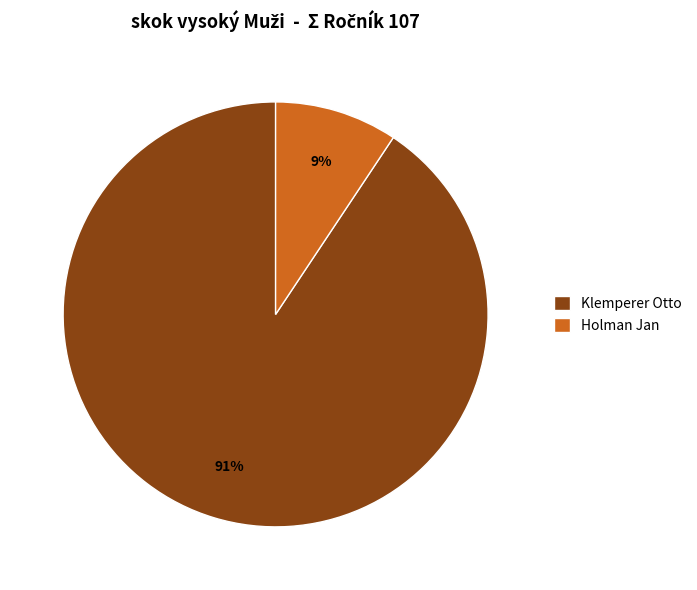

Which slice is the largest?

Klemperer Otto